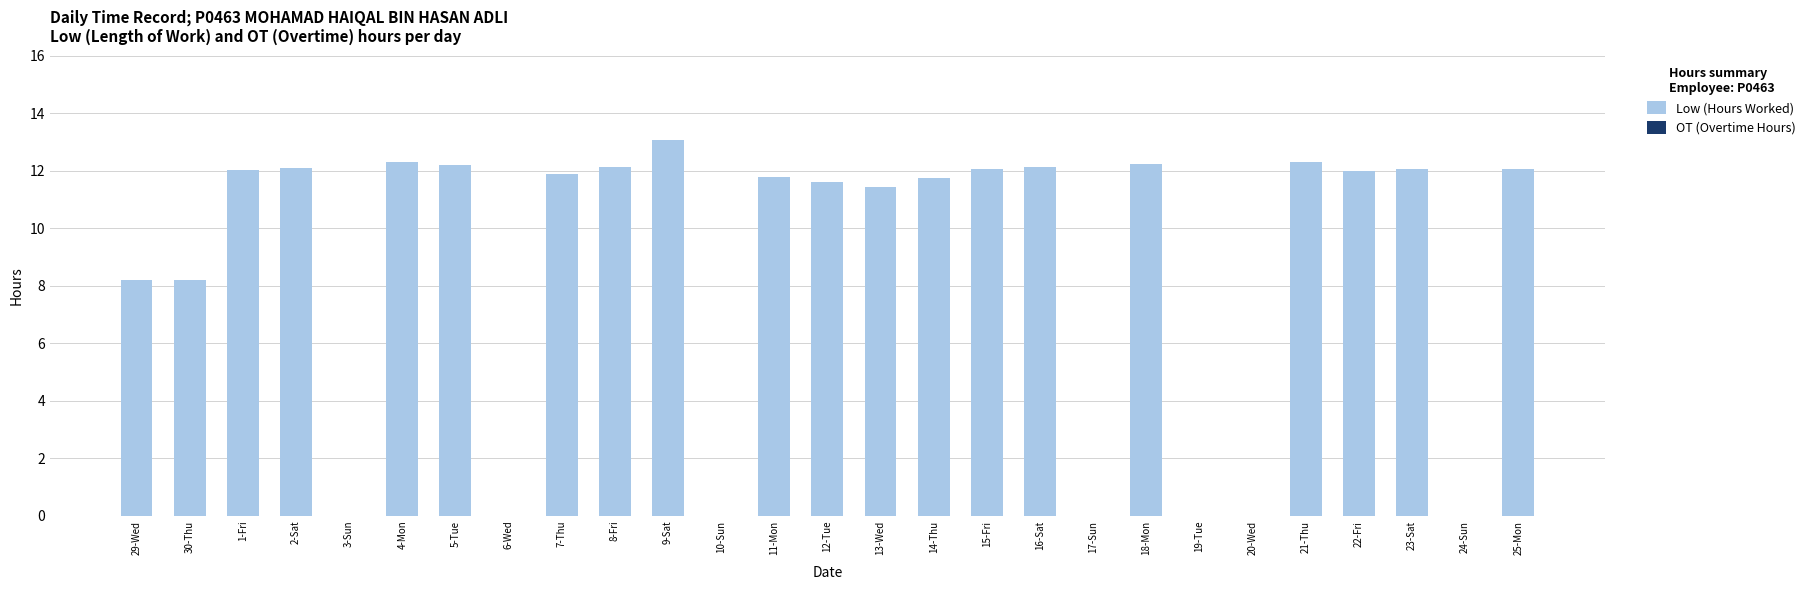

What is the sum of the values at 12-Tue and 18-Mon?

23.8